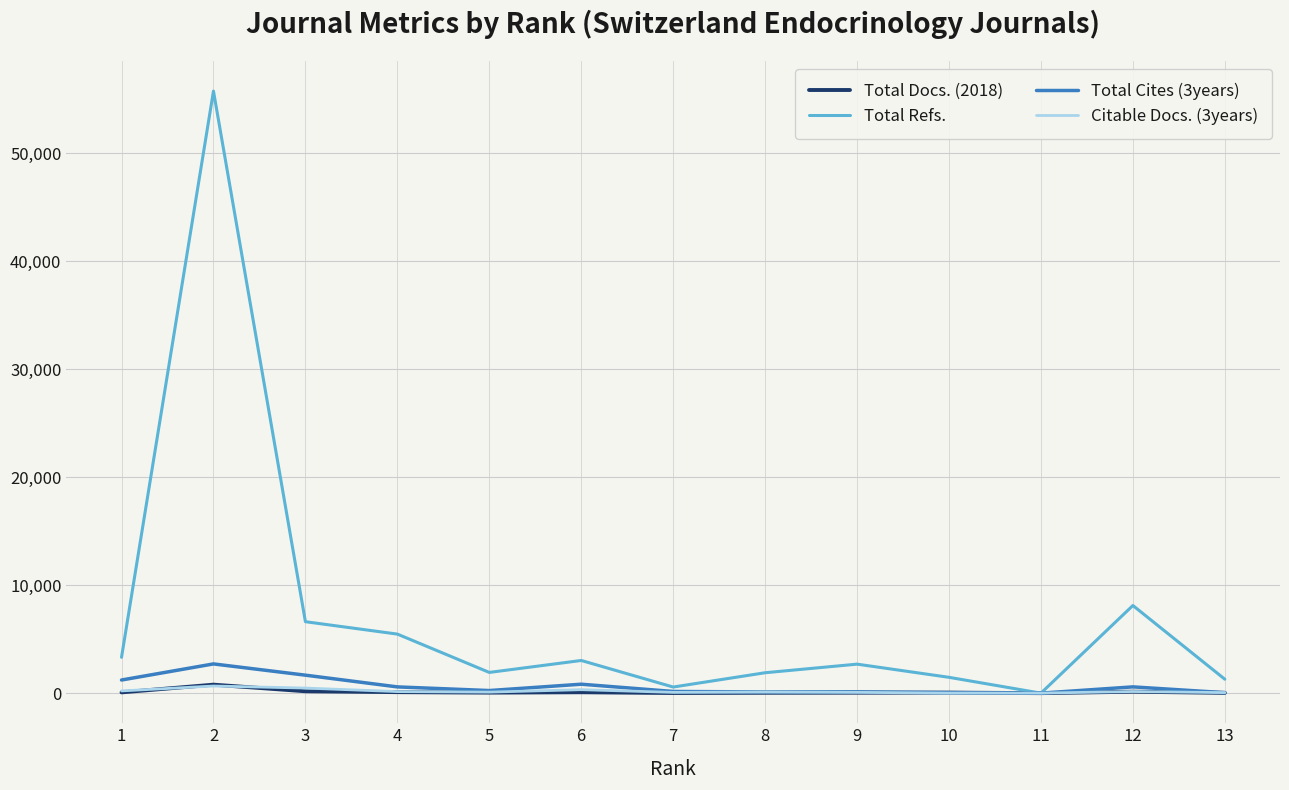

The value of Total Refs. at 2 is 55781. True or false?

True